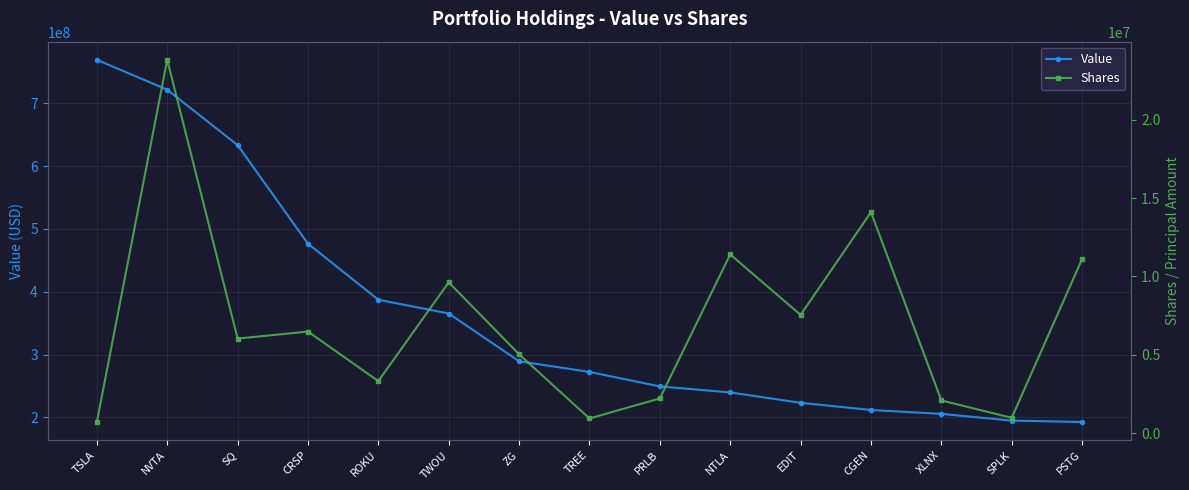

At which label is Shares closest to 12266530?

NTLA